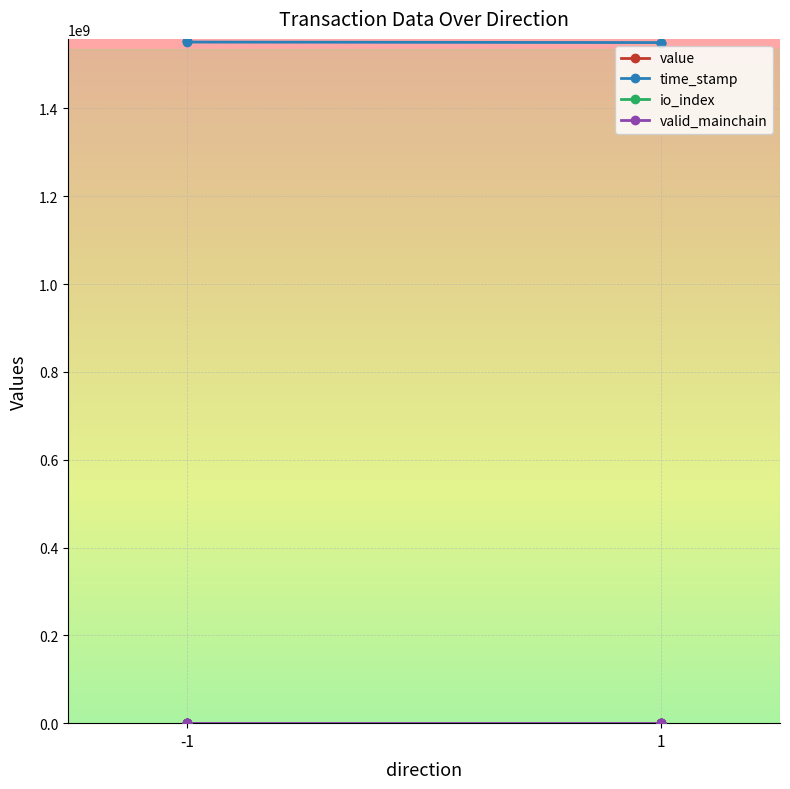

What are all the series names shown in the legend?

value, time_stamp, io_index, valid_mainchain